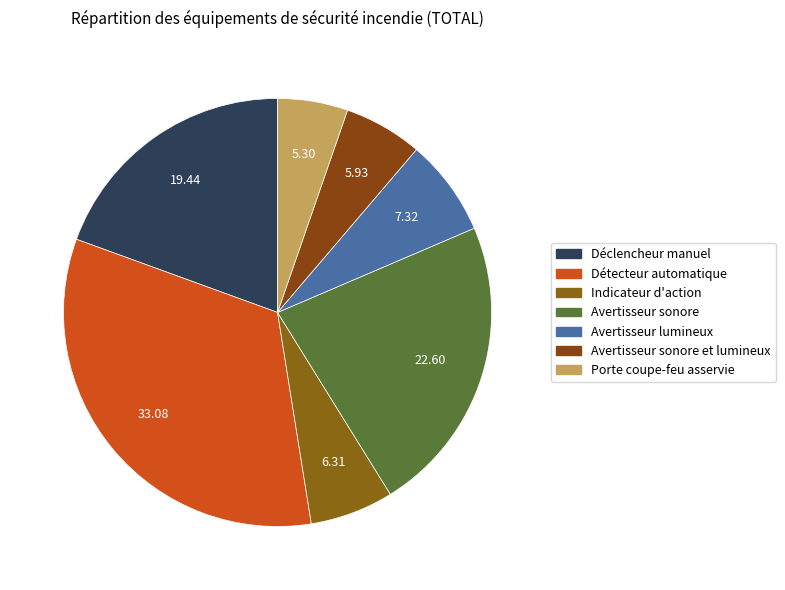

How many slices are in this pie chart?

7